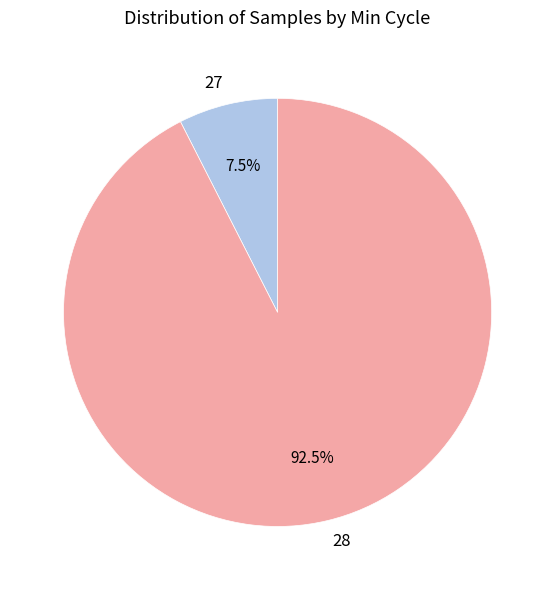

Which category accounts for the majority?

28